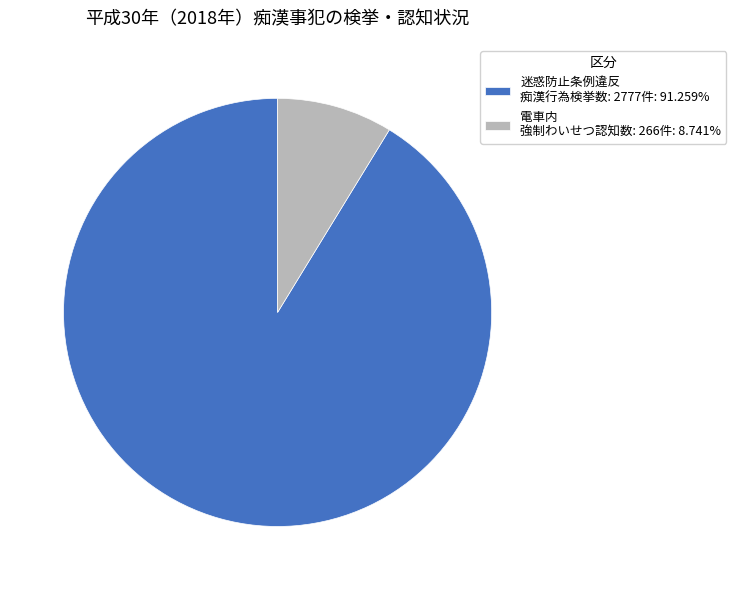

Is there any slice that represents more than half of the pie?

Yes